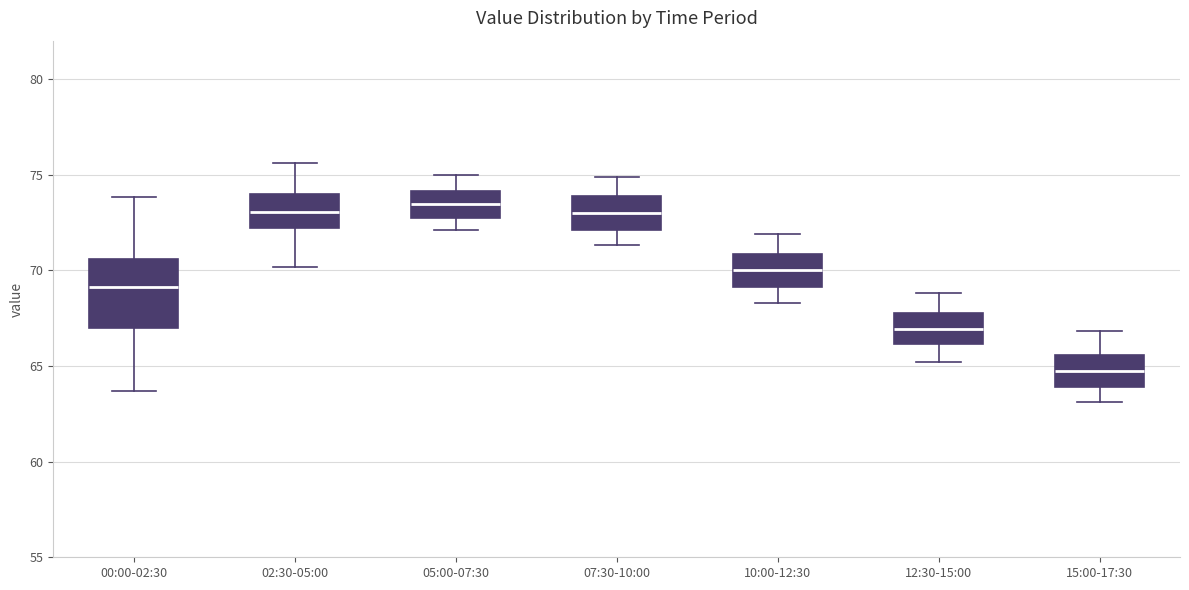

Where does the upper whisker of the box for 10:00-12:30 end on the y-axis? The values are not printed on the chart, so give them approximately, as read against the axis.

72.0